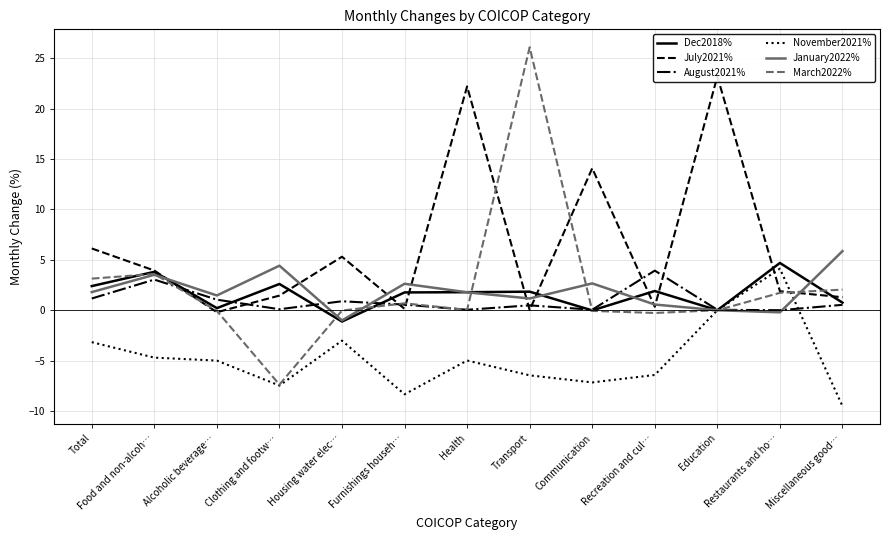

How many negative values does the Dec2018% series have?

2